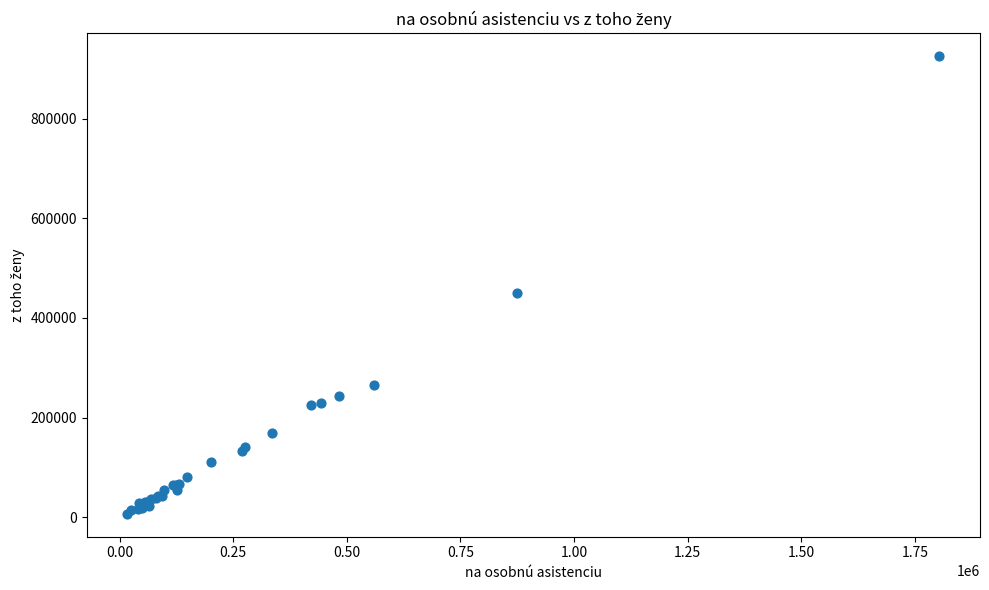

What Y value in the scatter plot is closest to 466325?

450700.3